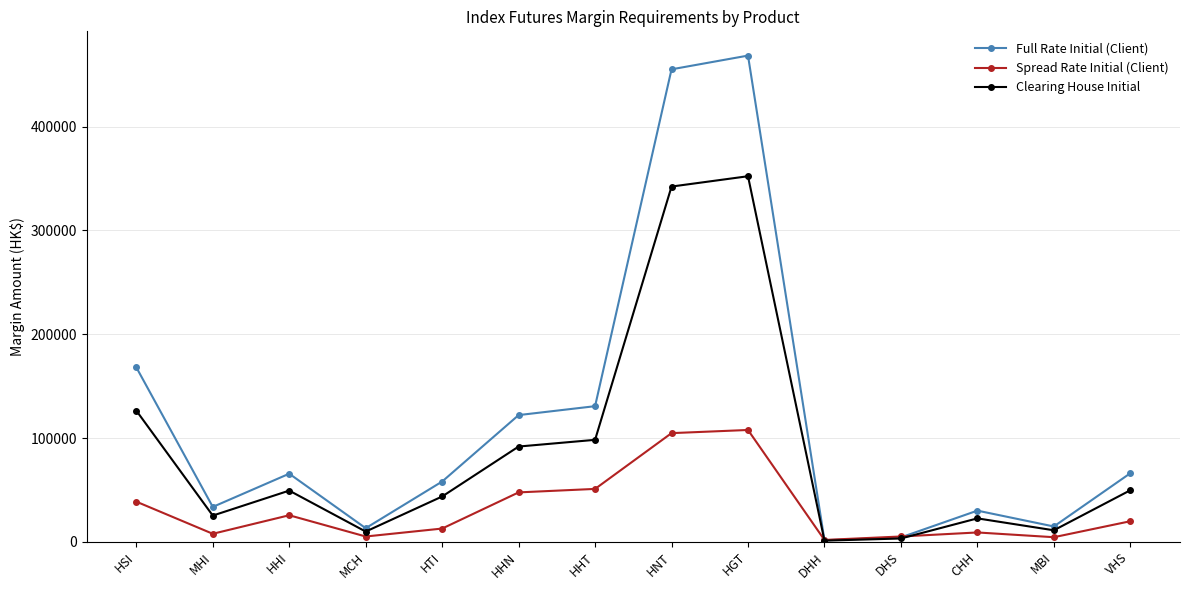

What is the value of the Clearing House Initial point at the 7th from the left?

98270